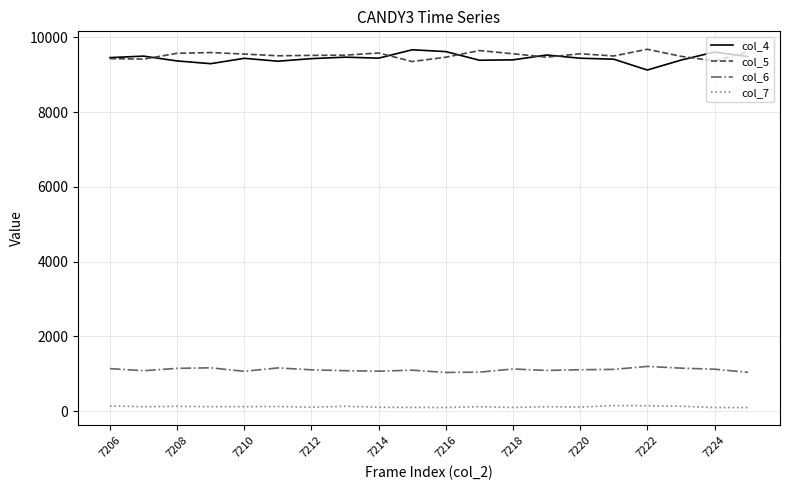

What is the maximum value shown in the chart?

9685